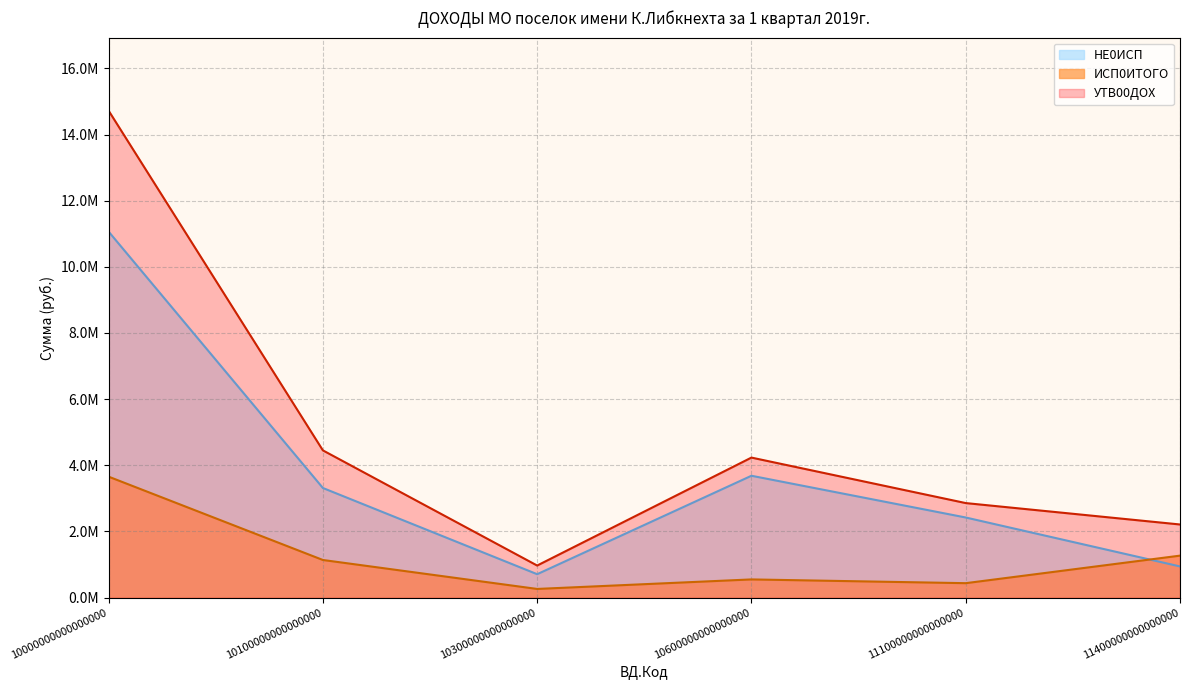

Where is the first local minimum for ИСП0ИТОГО?

10300000000000000